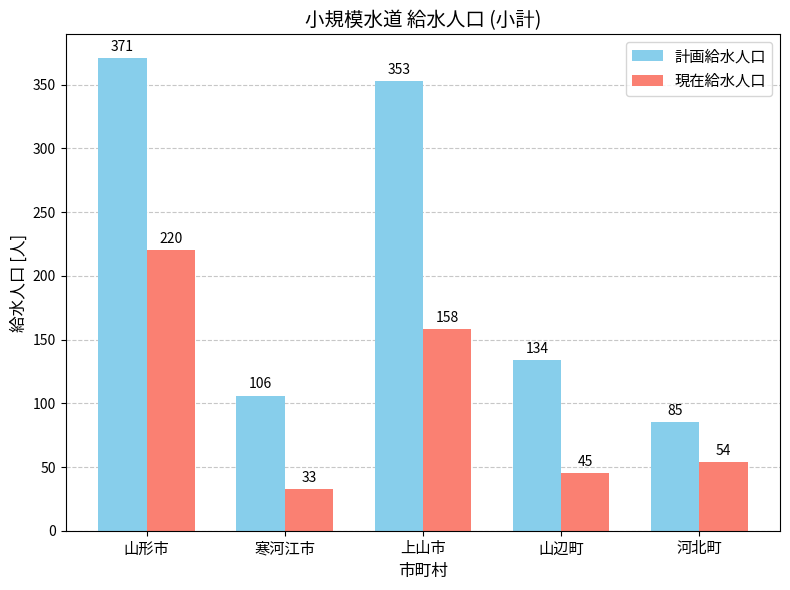

Is it true that 計画給水人口 equals 48 at 河北町?

False